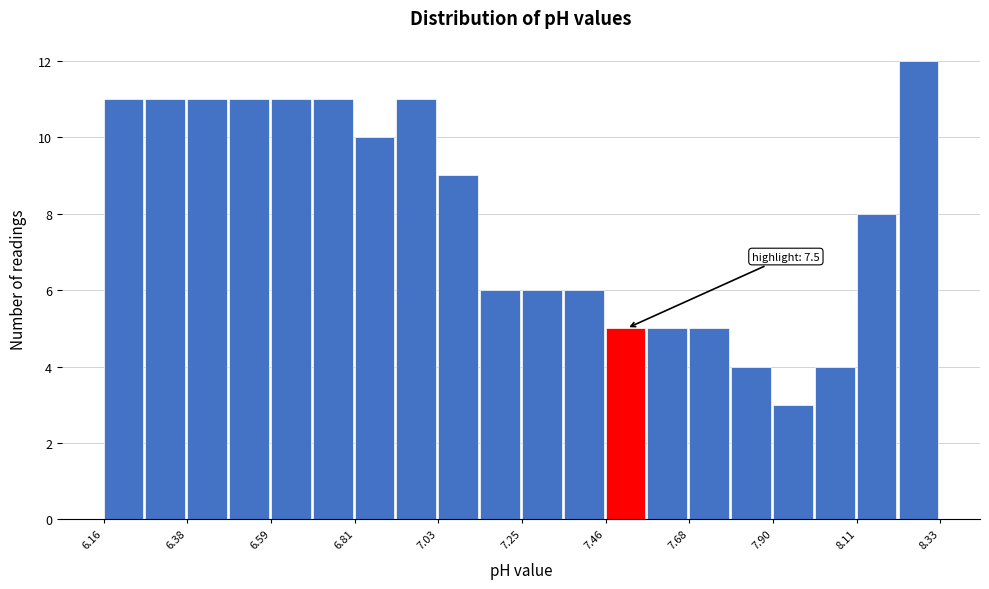

Read against the x-axis, roughly where is the centre of the tallest bar?

8.25